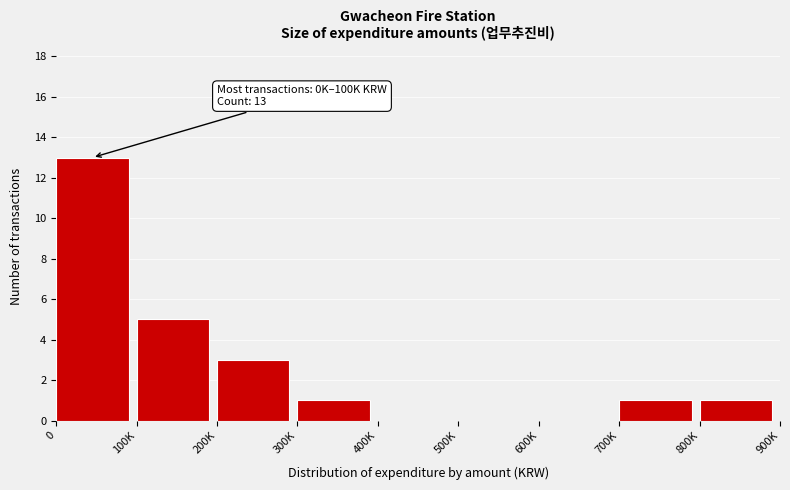

Reading left to right, what are all the values shown in this chart?

0=13	100K=5	200K=3	300K=1	400K=0	500K=0	600K=0	700K=1	800K=1